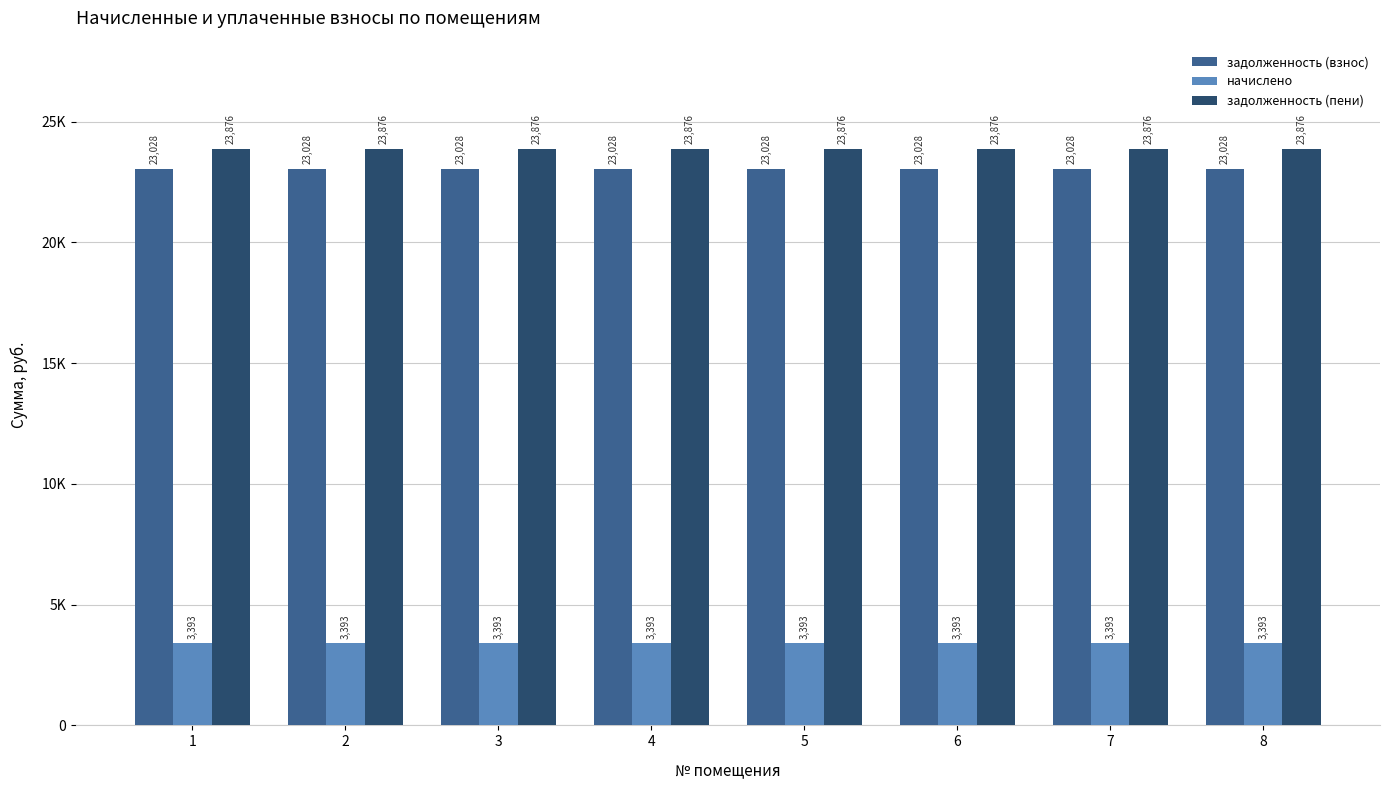

At which label does начислено reach its minimum?

1